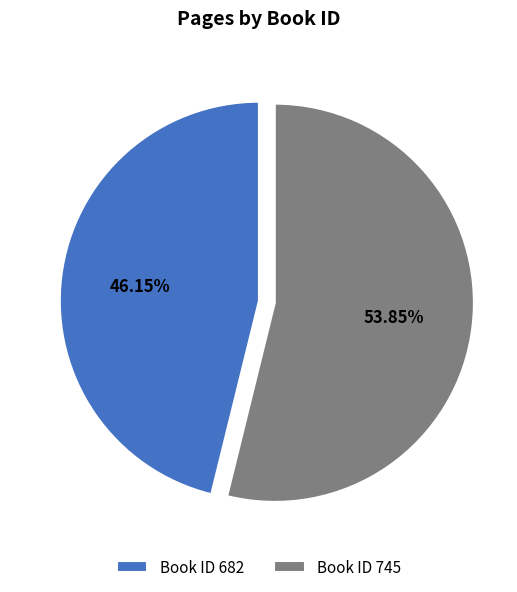

Approximately how many times larger is the value at Book ID 682 compared to Book ID 745?

0.9